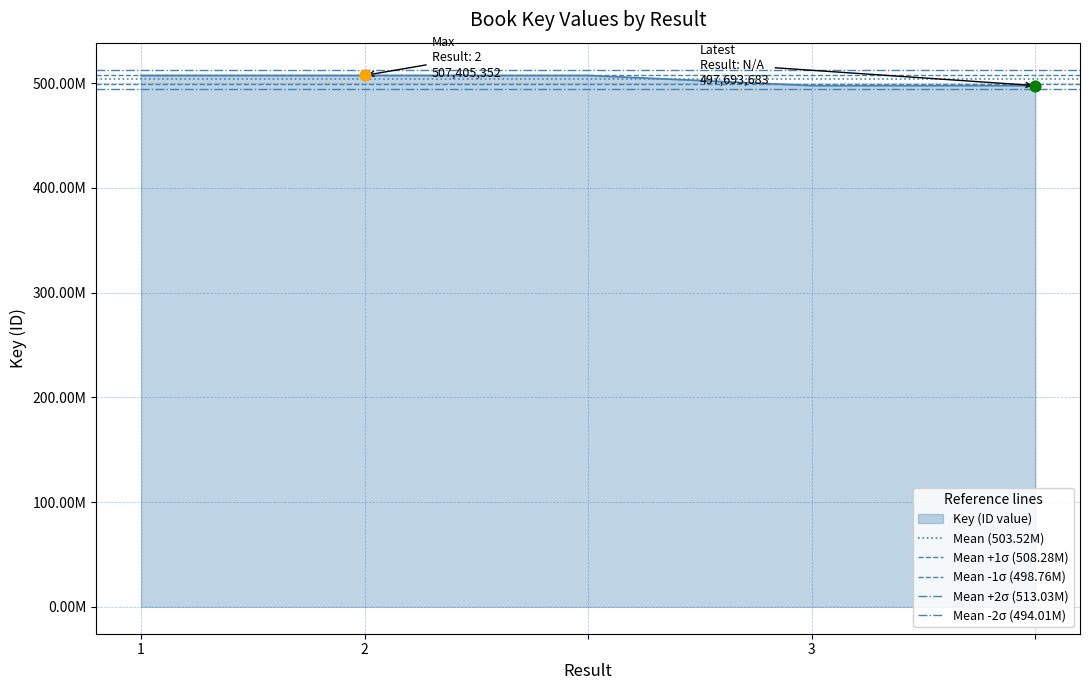

At which category is the sum across all series the highest?

1